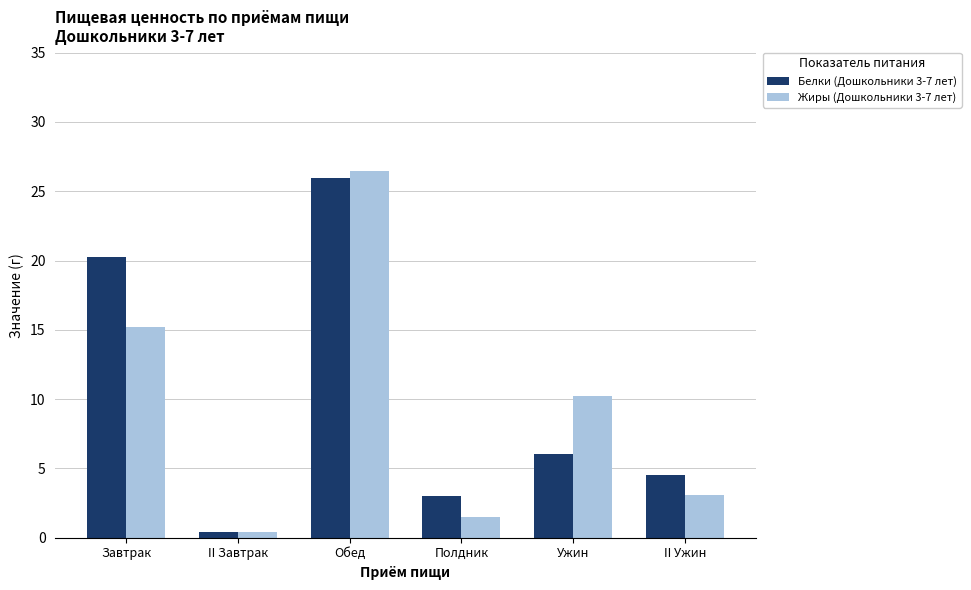

How many bars are there in each group?

2